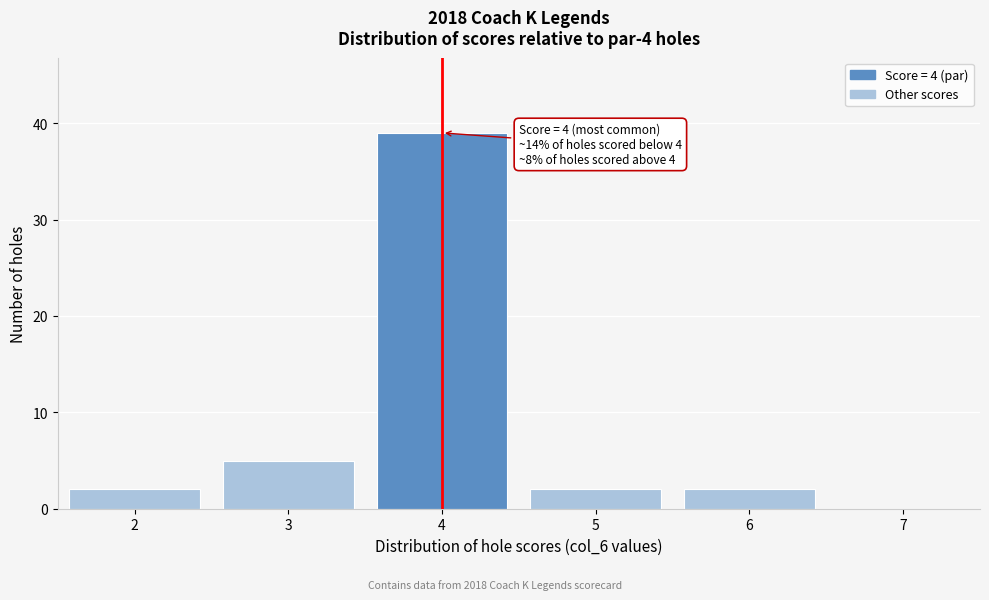

Over which range of the x-axis is the bar tallest?

3.5 to 4.5